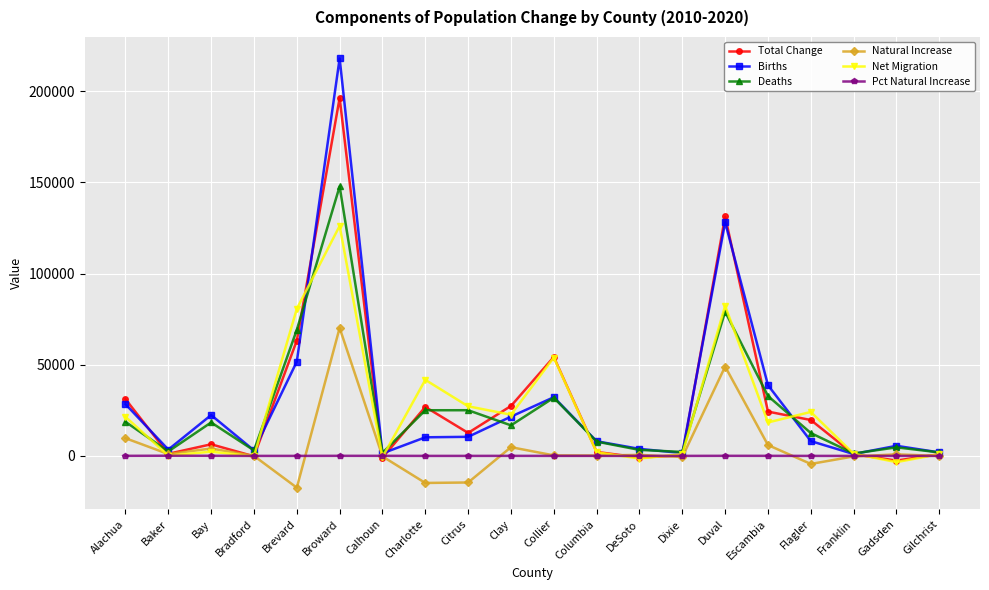

List the series in order of their peak value, lowest first.

Pct Natural Increase, Natural Increase, Net Migration, Deaths, Total Change, Births